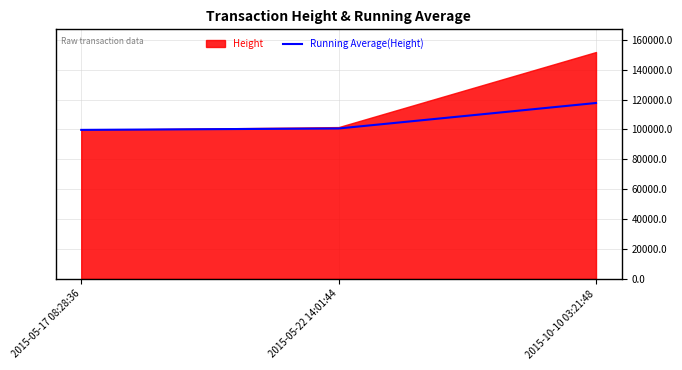

How many lines are shown in the chart?

1